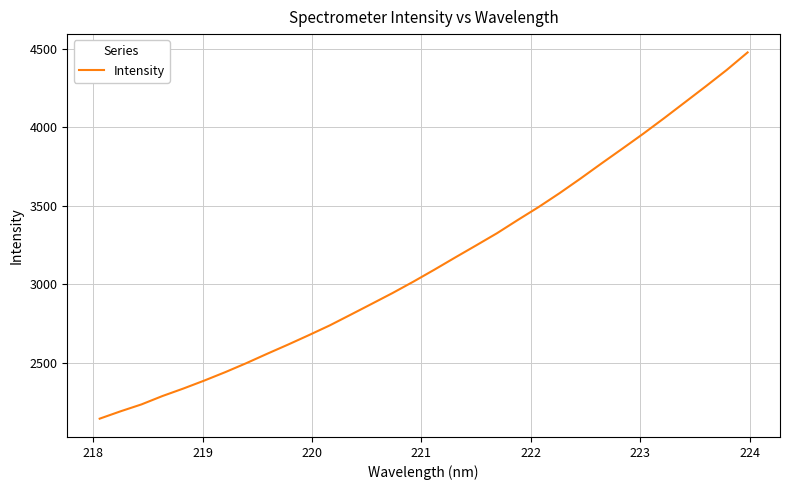

Does the chart display data point markers on the line(s)?

No